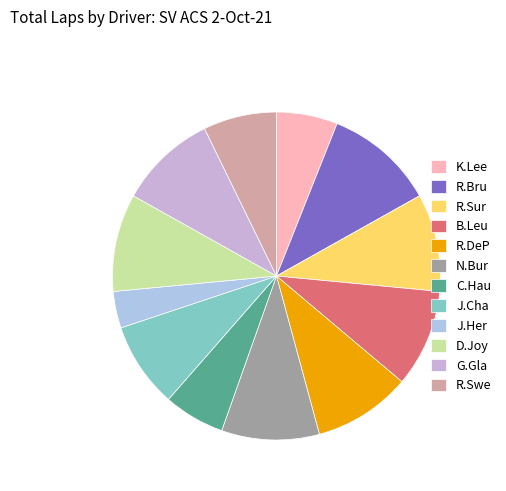

Which category has the smallest portion of the pie?

J.Her